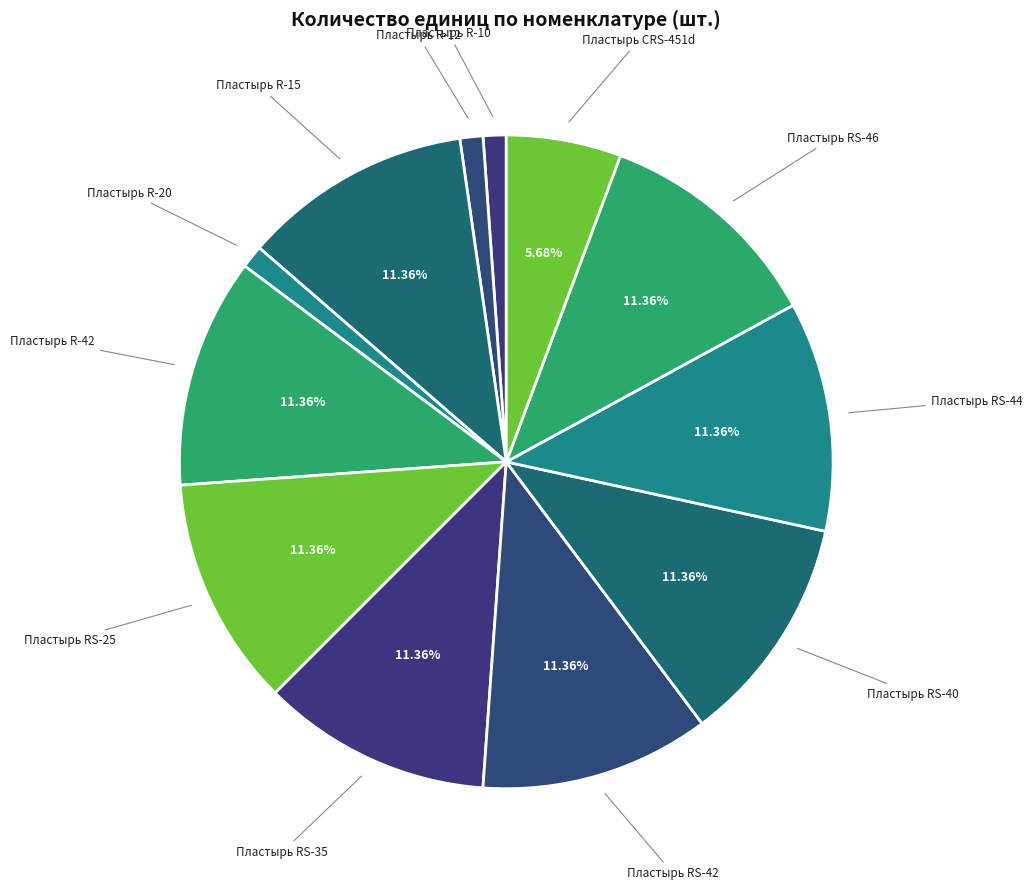

Is there a majority slice in this chart?

No